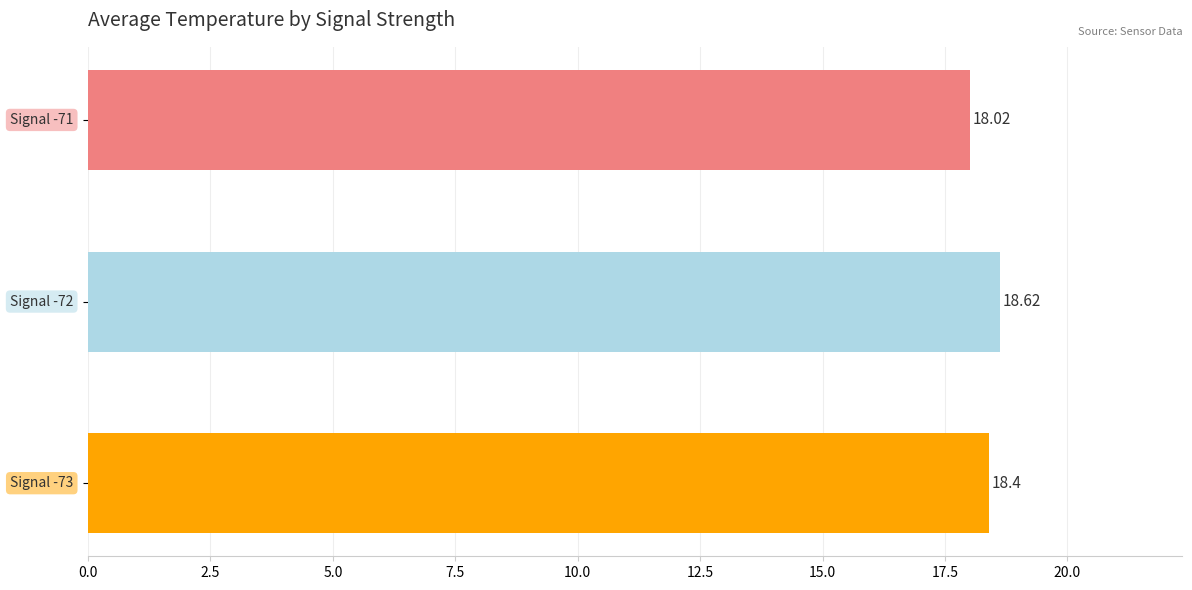

What is the sum of all values?

55.0